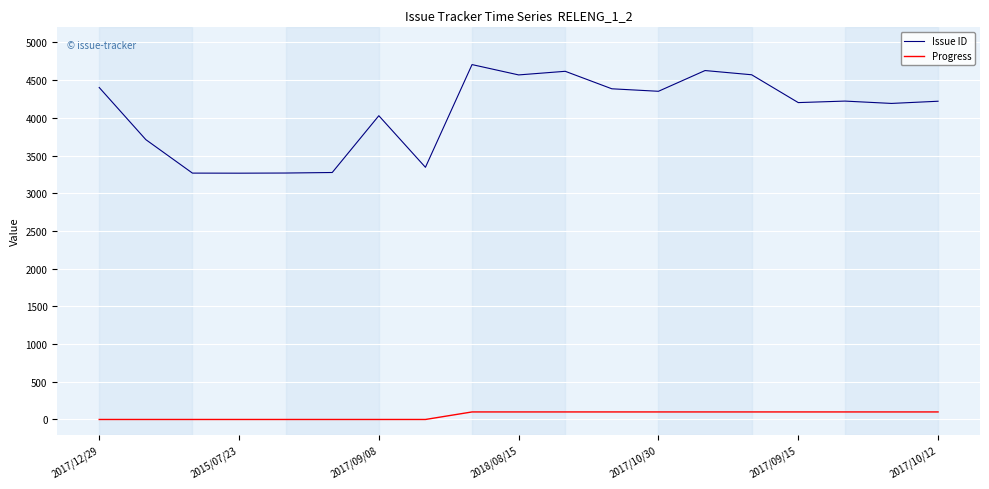

Does the chart display data point markers on the line(s)?

No